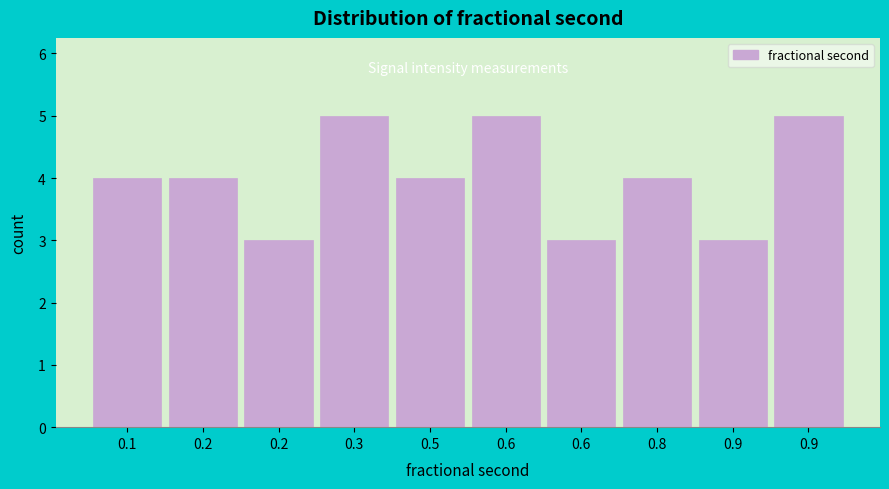

Does the chart contain any negative values?

No